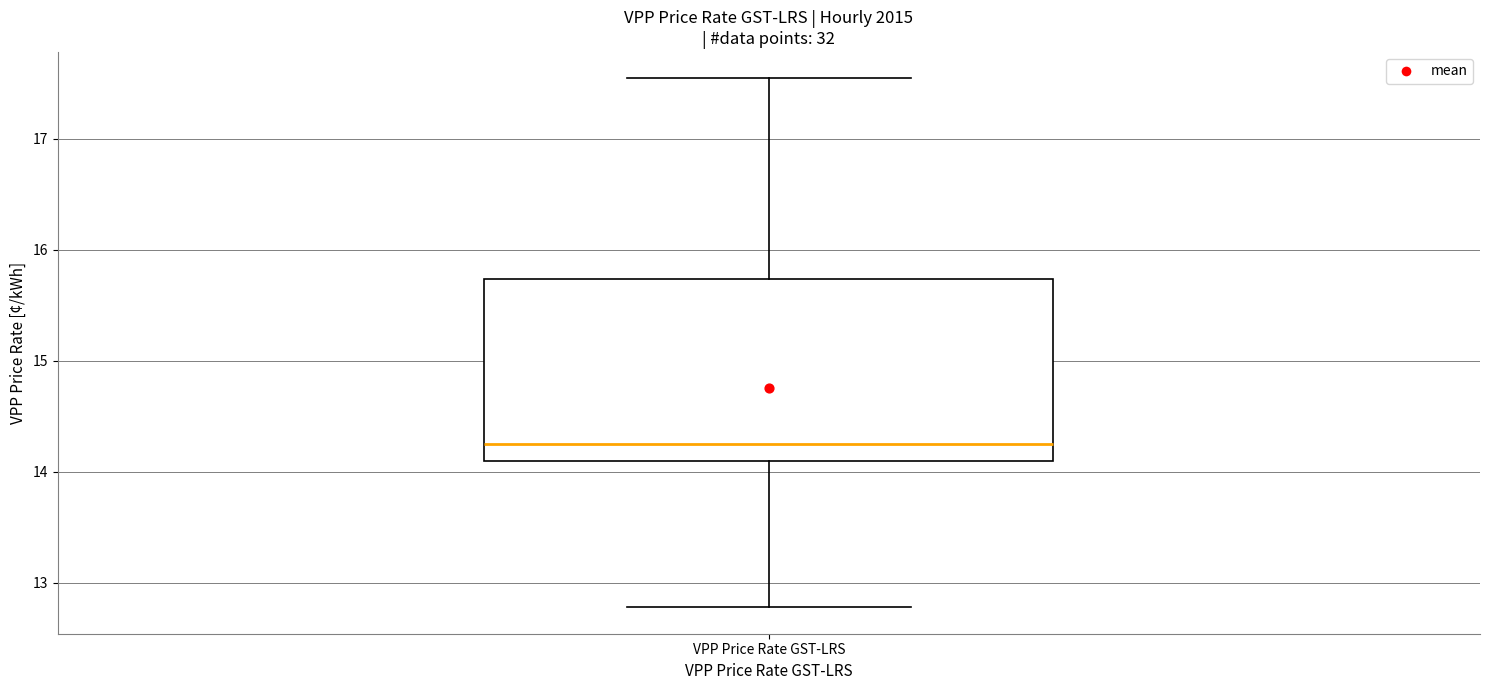

Transcribe this box plot: give where the median line is, the range the box spans, and where the two whiskers end, as read against the y-axis. The values are not printed on the chart, so give them approximately, as read against the axis.

median 14.3, box 14.1 to 15.7, whiskers 12.8 to 17.5